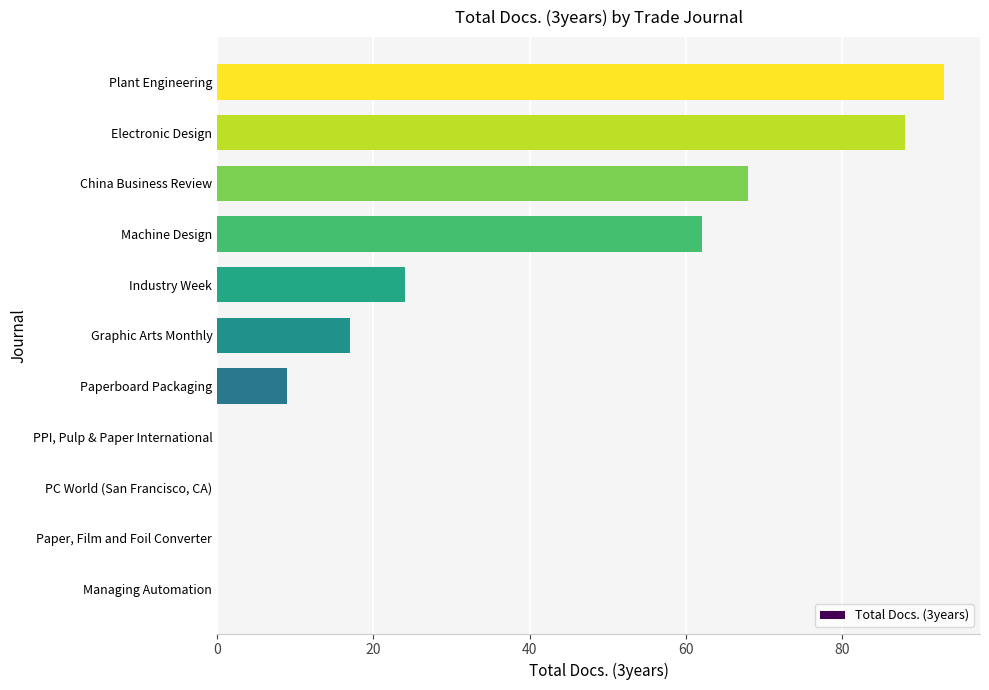

Does the chart contain stacked bars?

No